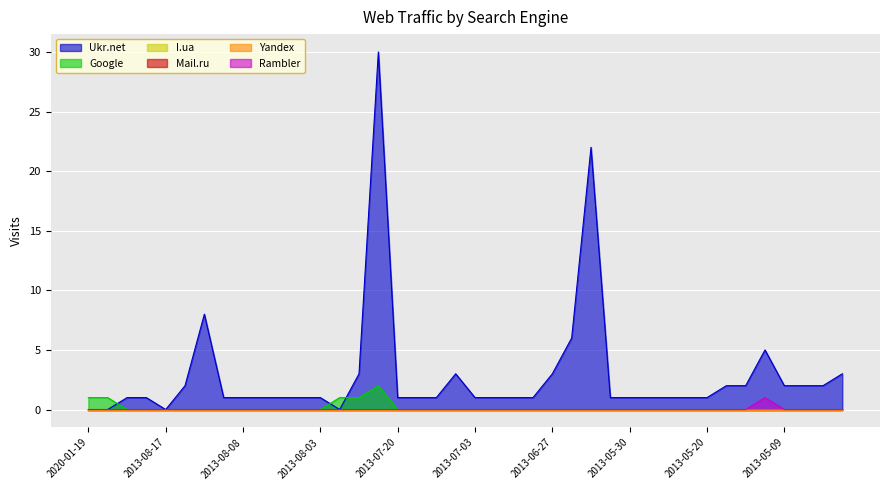

Rank the categories by Google value from highest to lowest.

2013-07-30, 2020-01-19, 2020-01-15, 2013-08-02, 2013-07-31, 2014-04-02, 2013-08-26, 2013-08-17, 2013-08-16, 2013-08-15, 2013-08-11, 2013-08-08, 2013-08-07, 2013-08-06, 2013-08-04, 2013-08-03, 2013-07-20, 2013-07-13, 2013-07-10, 2013-07-09, 2013-07-03, 2013-07-02, 2013-06-30, 2013-06-29, 2013-06-27, 2013-06-26, 2013-06-25, 2013-06-06, 2013-05-30, 2013-05-23, 2013-05-22, 2013-05-21, 2013-05-20, 2013-05-19, 2013-05-18, 2013-05-17, 2013-05-09, 2013-05-08, 2013-05-07, 2013-05-06